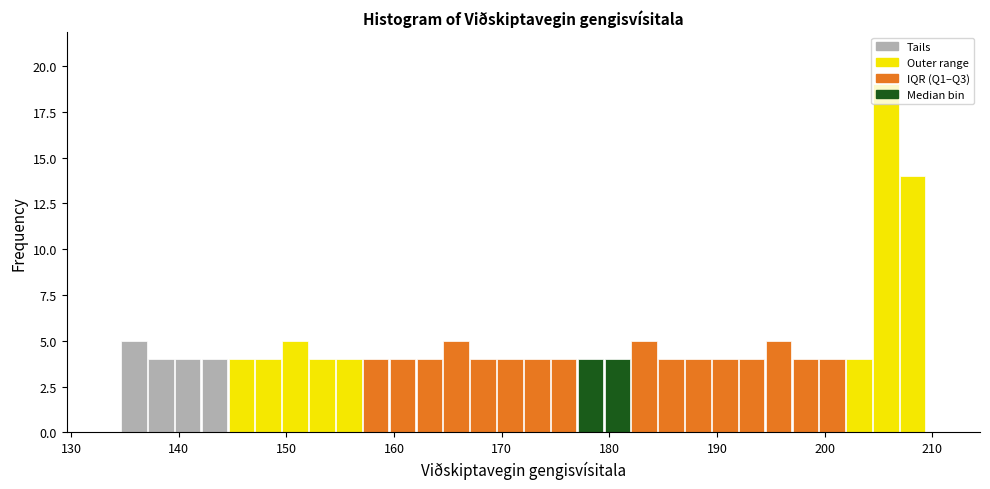

Read against the x-axis, roughly where is the centre of the tallest bar?

206